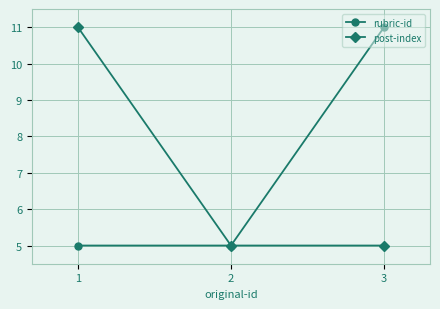

What is the total value across all series at 1?

16